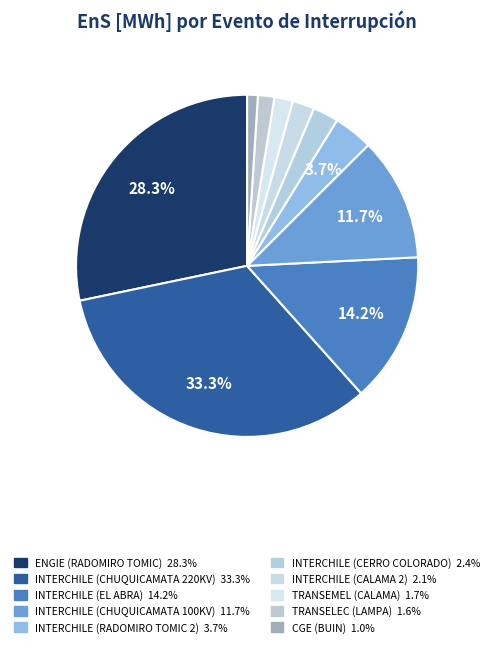

True or false: TRANSEMEL (CALAMA) accounts for 10% of the total.

False